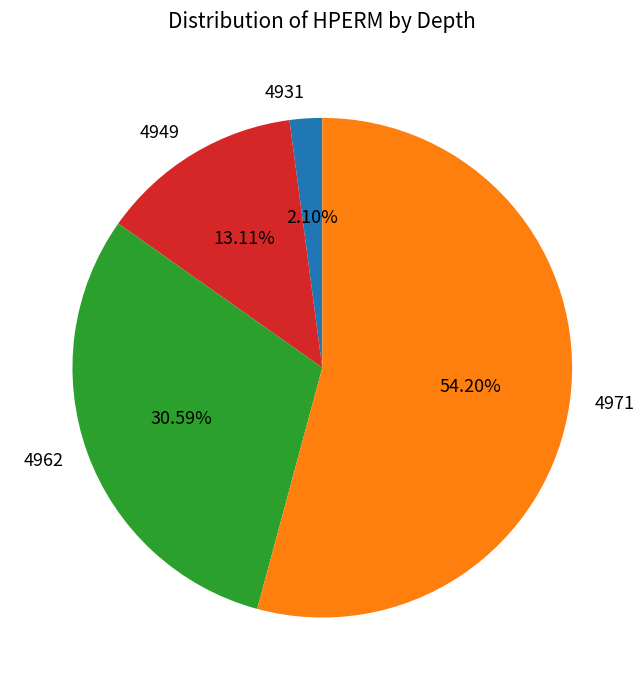

Is there any slice that represents more than half of the pie?

Yes